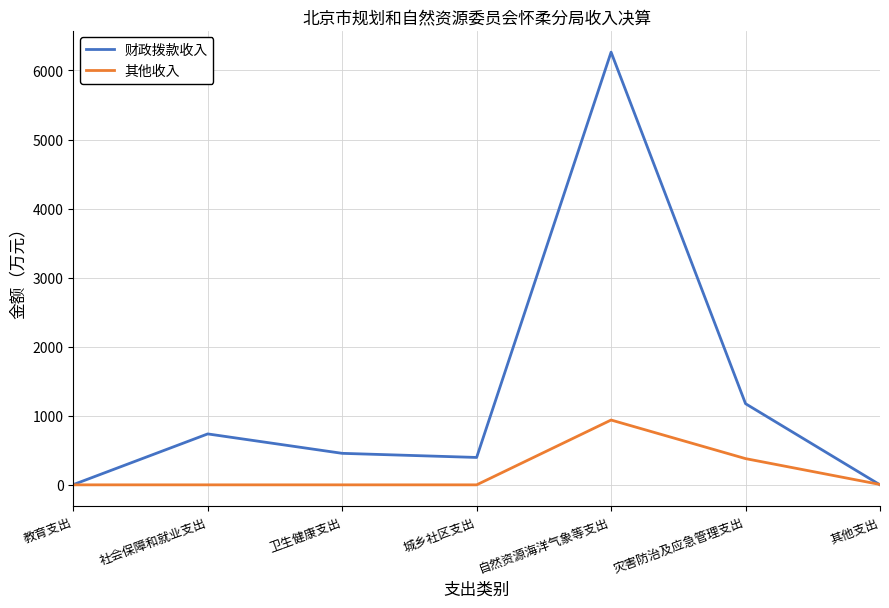

After their last crossing, which series has the higher values: 其他收入 or 财政拨款收入?

其他收入